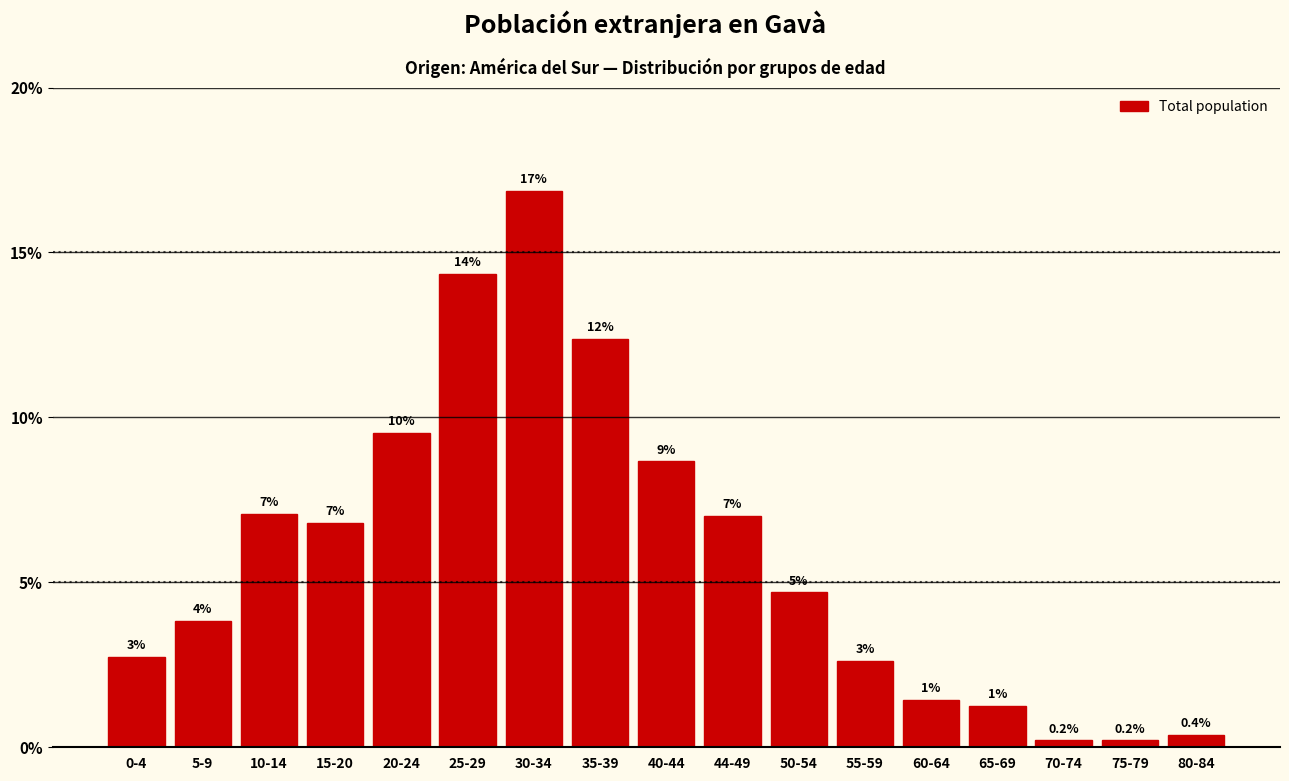

How many bars are there in total?

17